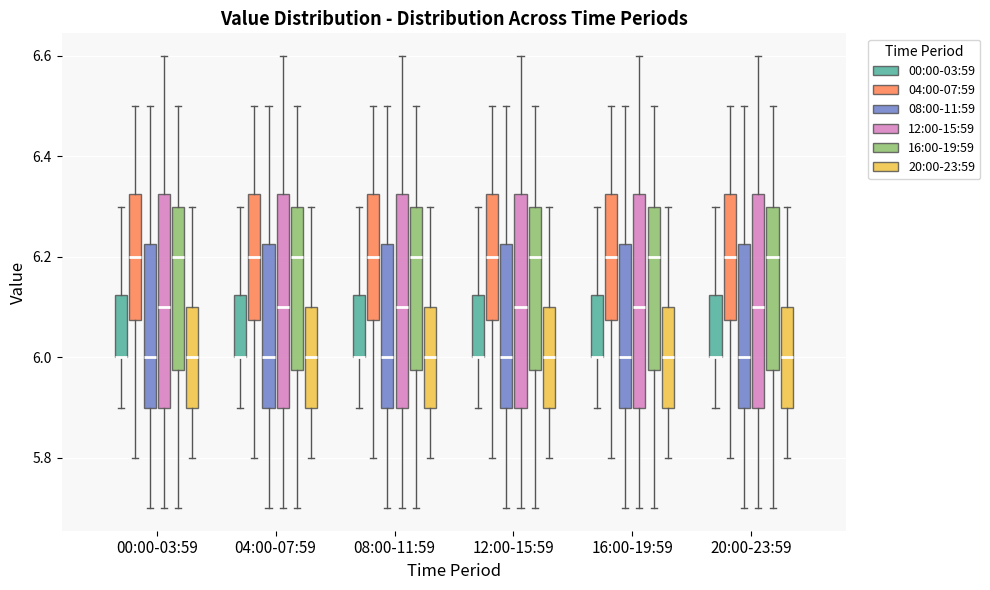

Reading left to right, transcribe this box plot: for each box, give where its median line is, the range the box spans, and where its two whiskers end, as read against the y-axis. The values are not printed on the chart, so give them approximately, as read against the axis.

00:00-03:59 (00:00-03:59): median 6.00 (drawn on the box's lower edge), box 6.00 to 6.12, whiskers 5.90 to 6.30
00:00-03:59 (04:00-07:59): median 6.20, box 6.08 to 6.32, whiskers 5.80 to 6.50
00:00-03:59 (08:00-11:59): median 6.00, box 5.90 to 6.22, whiskers 5.70 to 6.50
00:00-03:59 (12:00-15:59): median 6.10, box 5.90 to 6.32, whiskers 5.70 to 6.60
00:00-03:59 (16:00-19:59): median 6.20, box 5.98 to 6.30, whiskers 5.70 to 6.50
00:00-03:59 (20:00-23:59): median 6.00, box 5.90 to 6.10, whiskers 5.80 to 6.30
04:00-07:59 (00:00-03:59): median 6.00 (drawn on the box's lower edge), box 6.00 to 6.12, whiskers 5.90 to 6.30
04:00-07:59 (04:00-07:59): median 6.20, box 6.08 to 6.32, whiskers 5.80 to 6.50
04:00-07:59 (08:00-11:59): median 6.00, box 5.90 to 6.22, whiskers 5.70 to 6.50
04:00-07:59 (12:00-15:59): median 6.10, box 5.90 to 6.32, whiskers 5.70 to 6.60
04:00-07:59 (16:00-19:59): median 6.20, box 5.98 to 6.30, whiskers 5.70 to 6.50
04:00-07:59 (20:00-23:59): median 6.00, box 5.90 to 6.10, whiskers 5.80 to 6.30
08:00-11:59 (00:00-03:59): median 6.00 (drawn on the box's lower edge), box 6.00 to 6.12, whiskers 5.90 to 6.30
08:00-11:59 (04:00-07:59): median 6.20, box 6.08 to 6.32, whiskers 5.80 to 6.50
08:00-11:59 (08:00-11:59): median 6.00, box 5.90 to 6.22, whiskers 5.70 to 6.50
08:00-11:59 (12:00-15:59): median 6.10, box 5.90 to 6.32, whiskers 5.70 to 6.60
08:00-11:59 (16:00-19:59): median 6.20, box 5.98 to 6.30, whiskers 5.70 to 6.50
08:00-11:59 (20:00-23:59): median 6.00, box 5.90 to 6.10, whiskers 5.80 to 6.30
12:00-15:59 (00:00-03:59): median 6.00 (drawn on the box's lower edge), box 6.00 to 6.12, whiskers 5.90 to 6.30
12:00-15:59 (04:00-07:59): median 6.20, box 6.08 to 6.32, whiskers 5.80 to 6.50
12:00-15:59 (08:00-11:59): median 6.00, box 5.90 to 6.22, whiskers 5.70 to 6.50
12:00-15:59 (12:00-15:59): median 6.10, box 5.90 to 6.32, whiskers 5.70 to 6.60
12:00-15:59 (16:00-19:59): median 6.20, box 5.98 to 6.30, whiskers 5.70 to 6.50
12:00-15:59 (20:00-23:59): median 6.00, box 5.90 to 6.10, whiskers 5.80 to 6.30
16:00-19:59 (00:00-03:59): median 6.00 (drawn on the box's lower edge), box 6.00 to 6.12, whiskers 5.90 to 6.30
16:00-19:59 (04:00-07:59): median 6.20, box 6.08 to 6.32, whiskers 5.80 to 6.50
16:00-19:59 (08:00-11:59): median 6.00, box 5.90 to 6.22, whiskers 5.70 to 6.50
16:00-19:59 (12:00-15:59): median 6.10, box 5.90 to 6.32, whiskers 5.70 to 6.60
16:00-19:59 (16:00-19:59): median 6.20, box 5.98 to 6.30, whiskers 5.70 to 6.50
16:00-19:59 (20:00-23:59): median 6.00, box 5.90 to 6.10, whiskers 5.80 to 6.30
20:00-23:59 (00:00-03:59): median 6.00 (drawn on the box's lower edge), box 6.00 to 6.12, whiskers 5.90 to 6.30
20:00-23:59 (04:00-07:59): median 6.20, box 6.08 to 6.32, whiskers 5.80 to 6.50
20:00-23:59 (08:00-11:59): median 6.00, box 5.90 to 6.22, whiskers 5.70 to 6.50
20:00-23:59 (12:00-15:59): median 6.10, box 5.90 to 6.32, whiskers 5.70 to 6.60
20:00-23:59 (16:00-19:59): median 6.20, box 5.98 to 6.30, whiskers 5.70 to 6.50
20:00-23:59 (20:00-23:59): median 6.00, box 5.90 to 6.10, whiskers 5.80 to 6.30